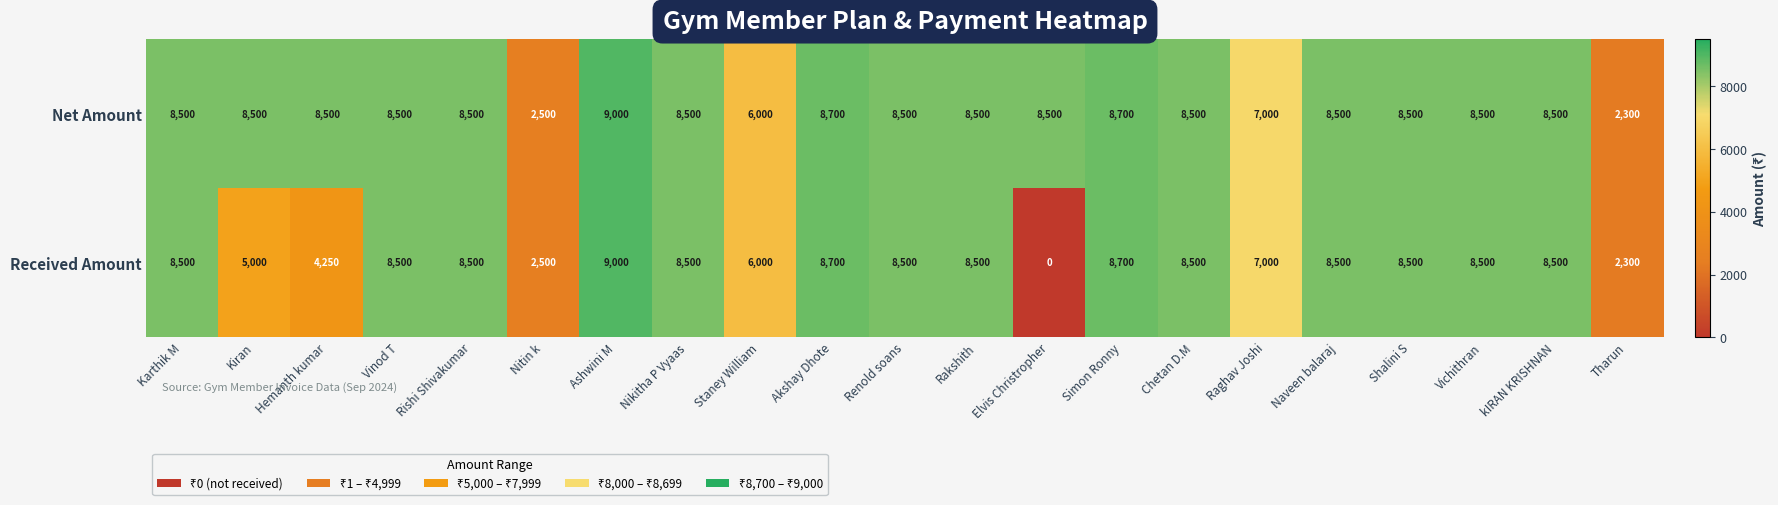

Where is Net Amount nearest to the value 5650?

Staney William